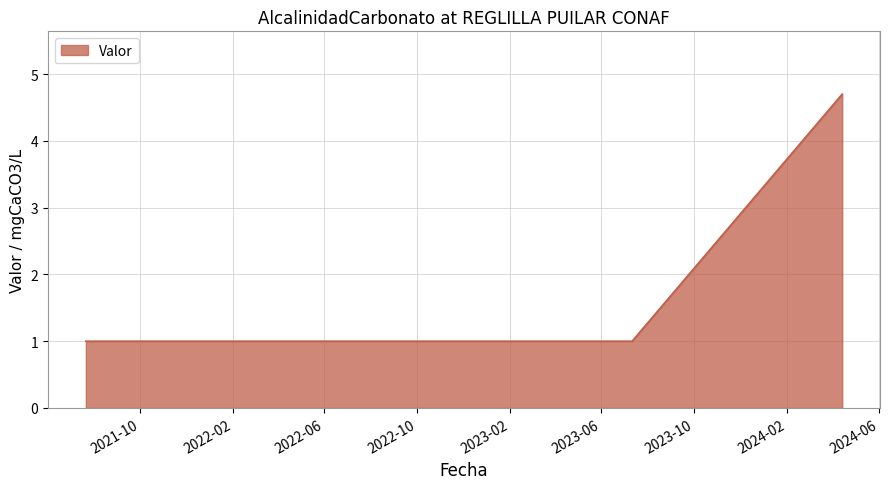

What is the maximum value shown in the chart?

4.7